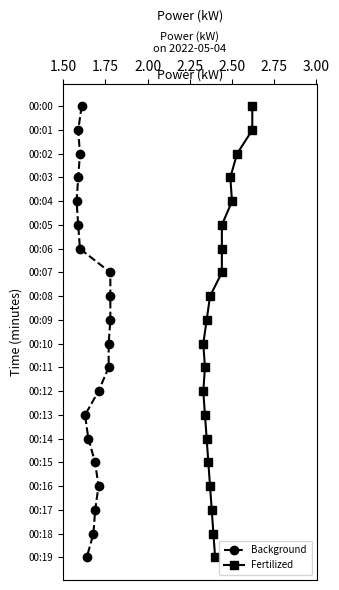

What are all the series names shown in the legend?

Background, Fertilized